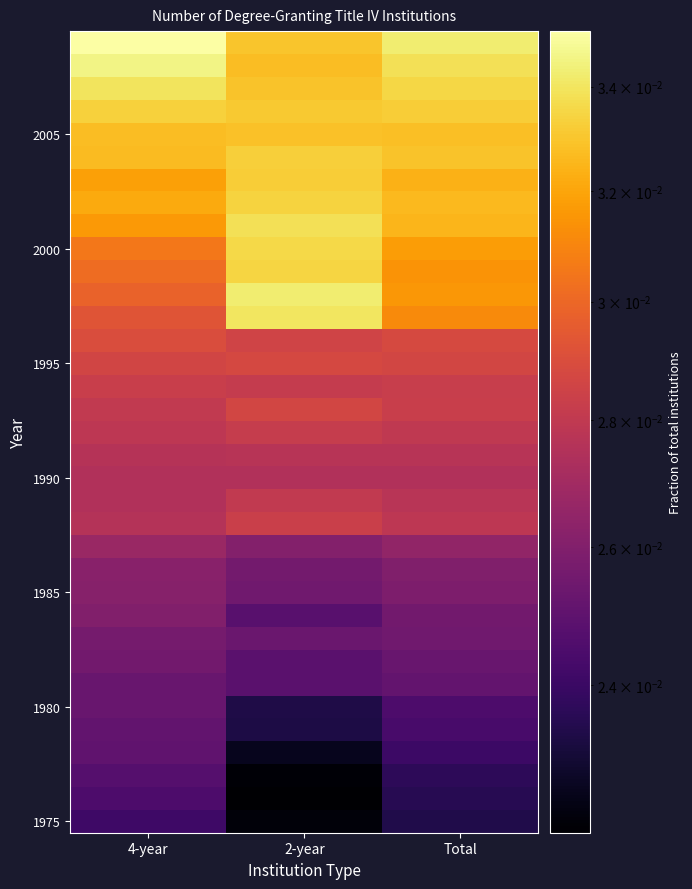

What is the total value across all series at 2-year?

1.0